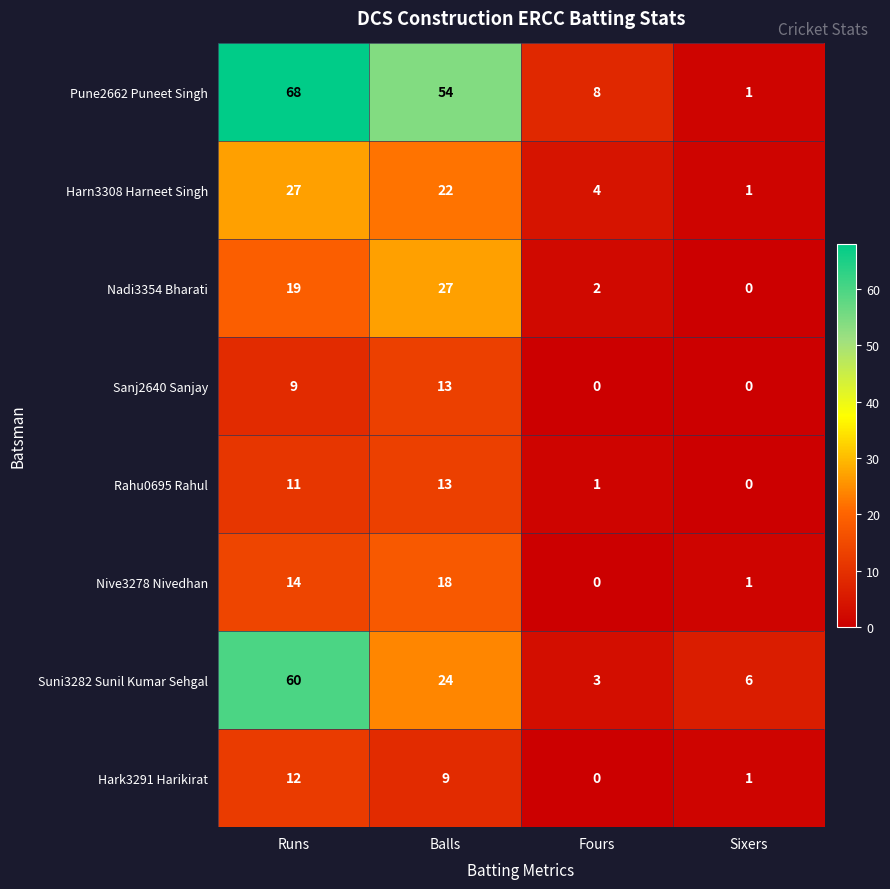

What is the approximate value of Sanj2640 Sanjay at Balls, to the nearest 5?

15